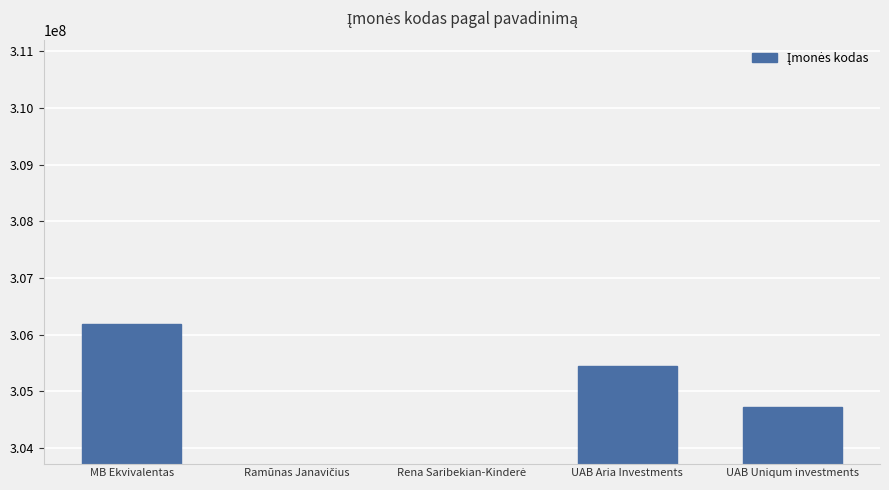

What is the change in value from MB Ekvivalentas to Ramūnas Janavičius?

-306191939